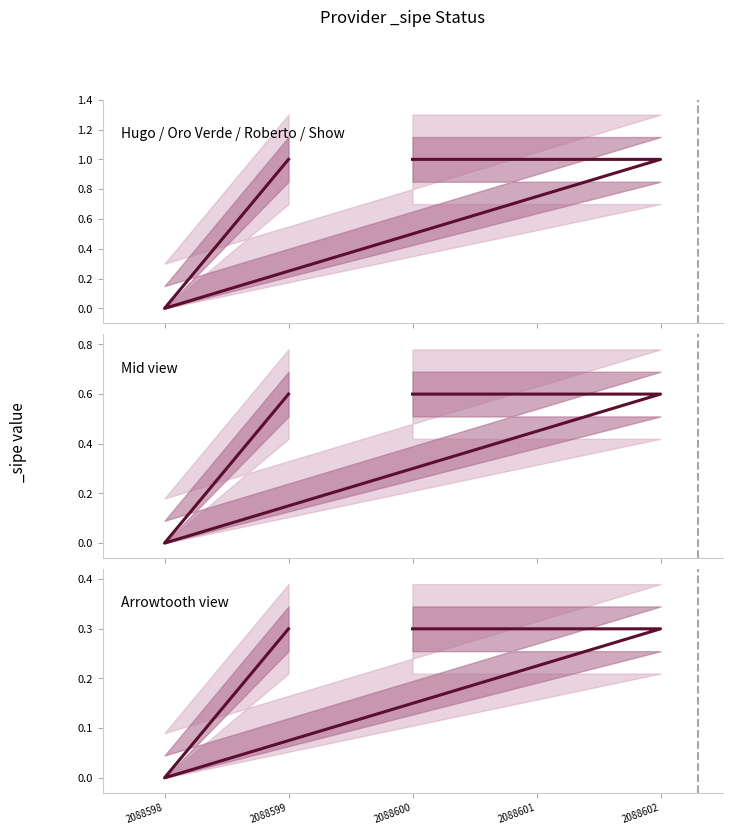

What is the label of the 3rd point from the left?

2088602